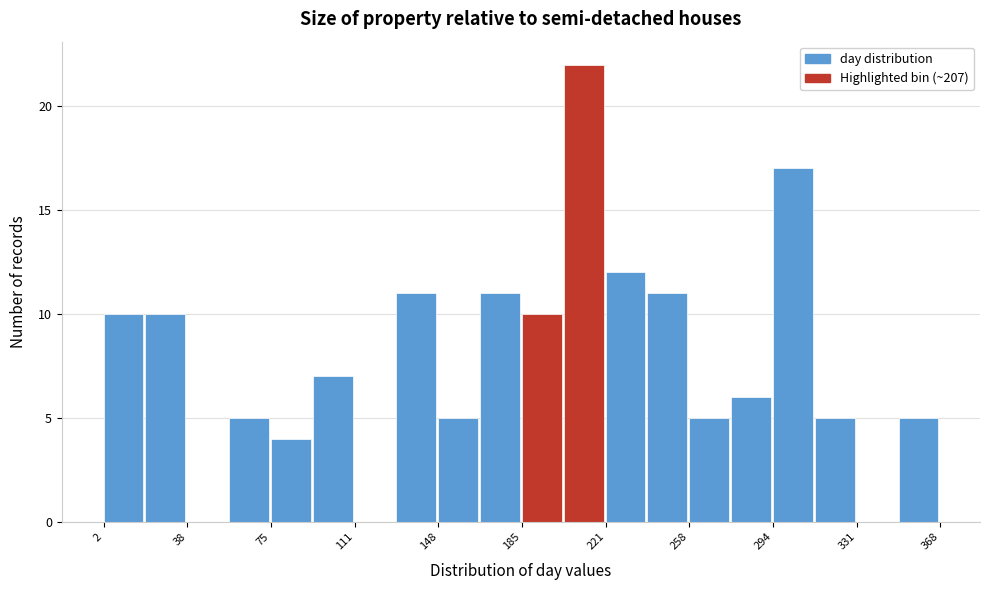

Read against the x-axis, roughly where is the centre of the tallest bar?

210